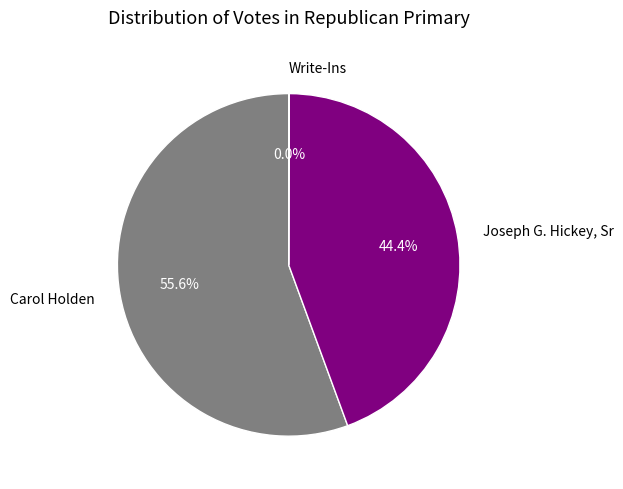

Which slice is the largest?

Carol Holden